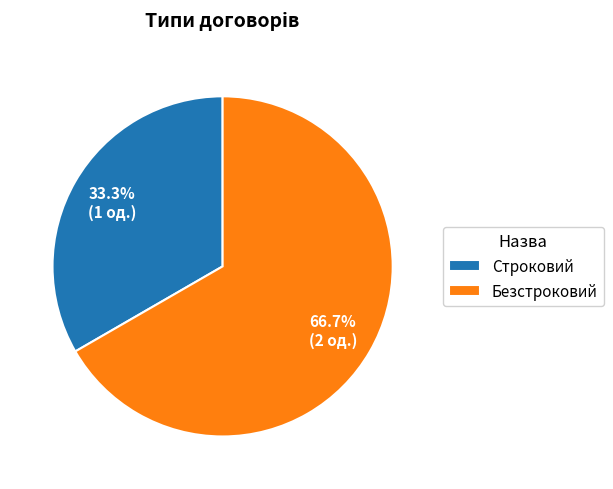

The Безстроковий slice represents 67% of the pie. True or false?

True